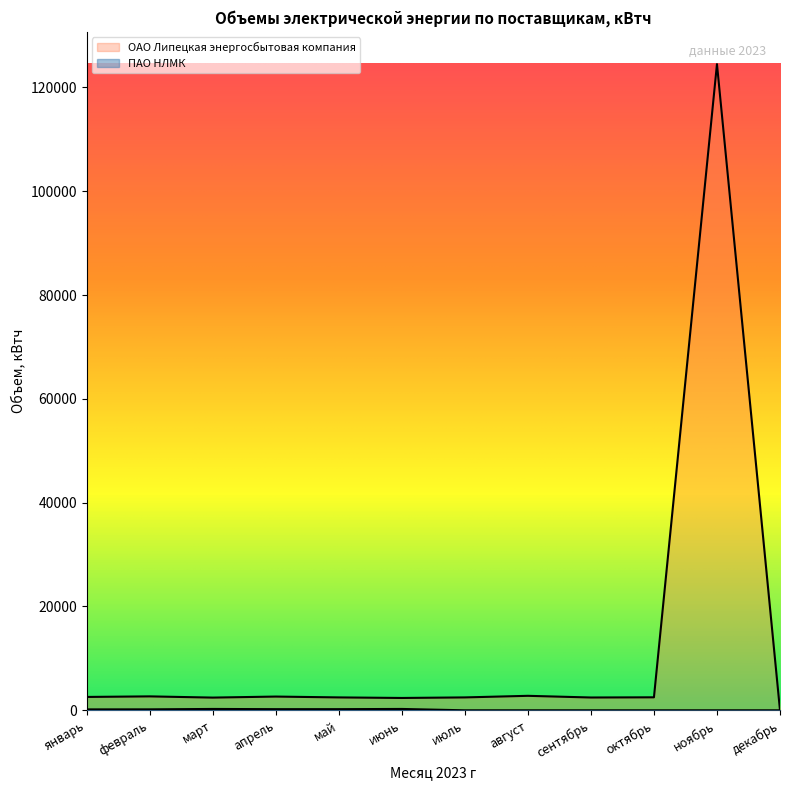

Count the ПАО НЛМК values in the range 0 to 220.

10